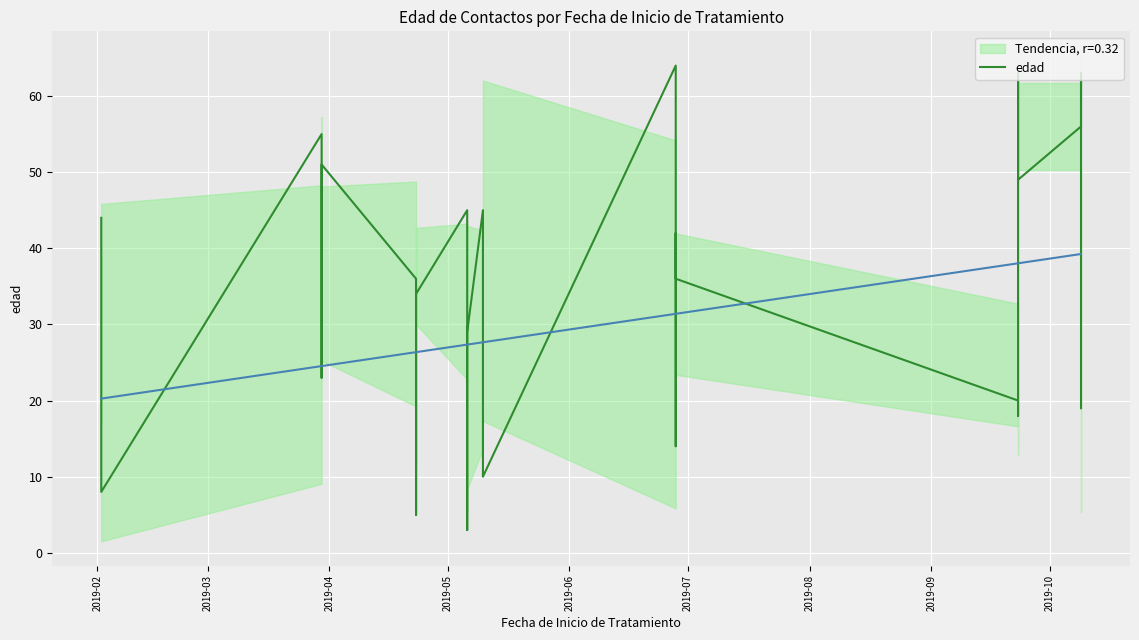

What is the minimum value shown in the chart?

3